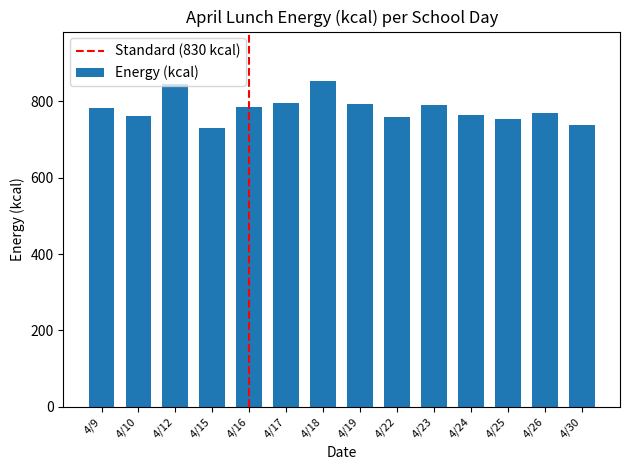

What is the greatest value displayed?

854